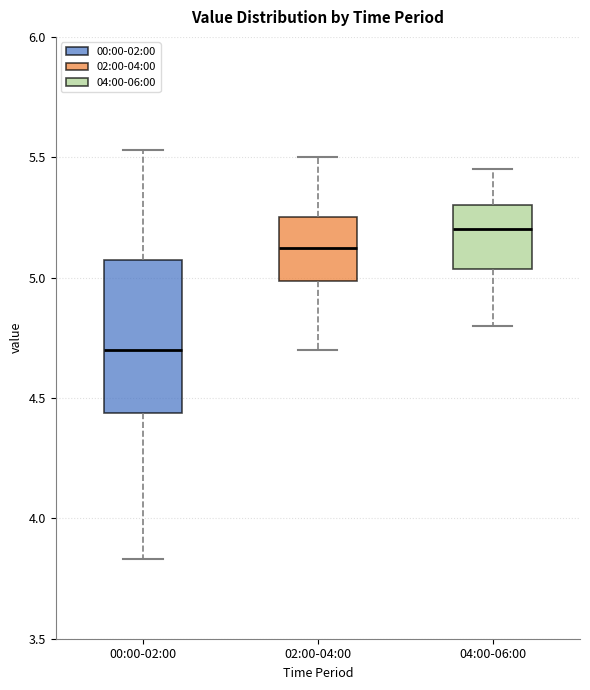

Where does the lower whisker of the box for 02:00-04:00 end on the y-axis? The values are not printed on the chart, so give them approximately, as read against the axis.

4.70